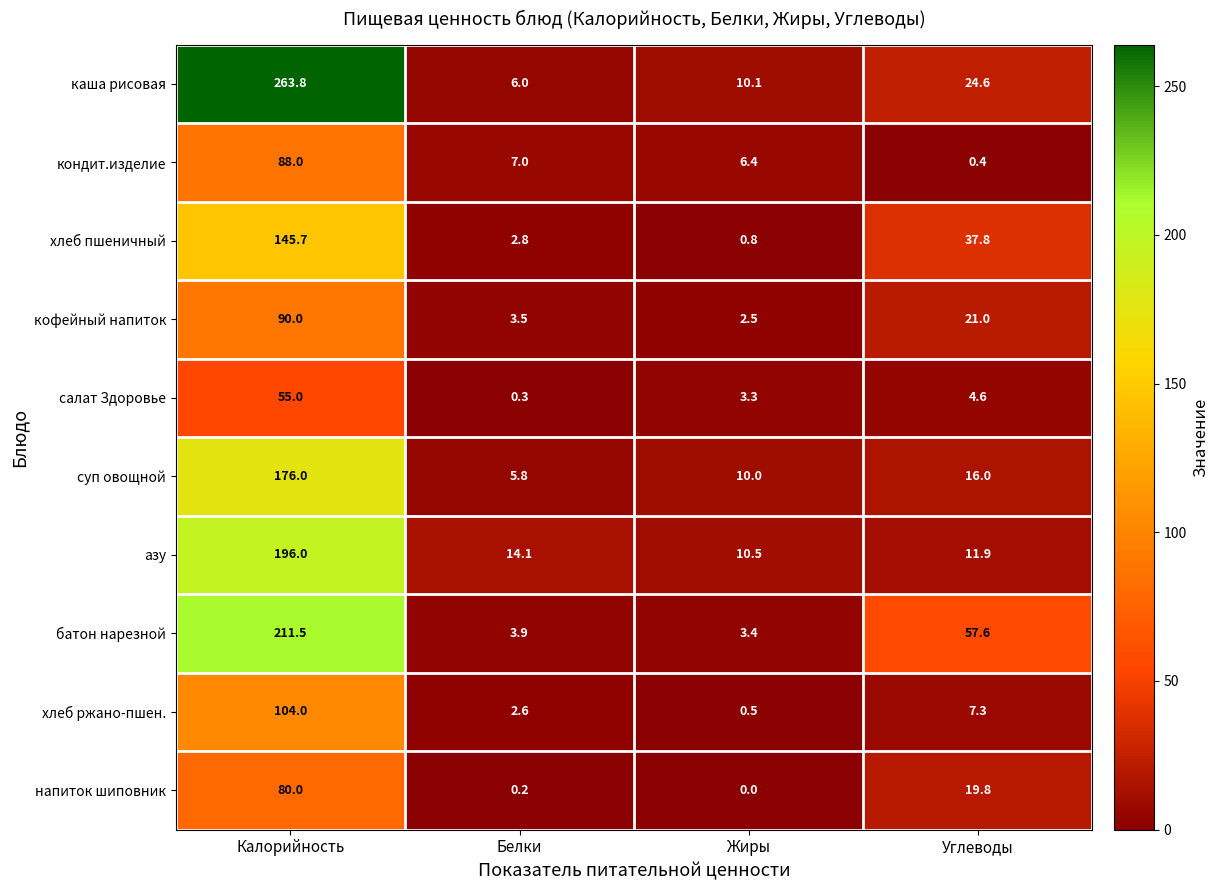

Is it true that хлеб ржано-пшен. equals 0.5 at Жиры?

True